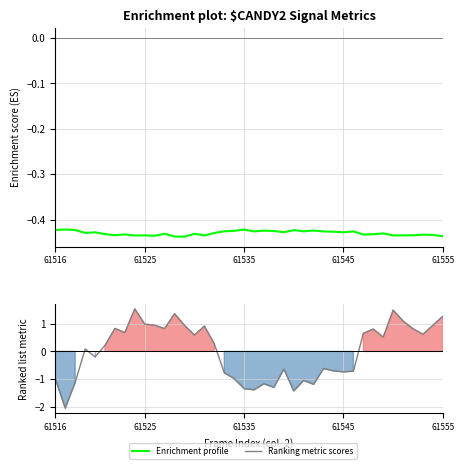

The Enrichment profile series shows -0.4 at 23. True or false?

True